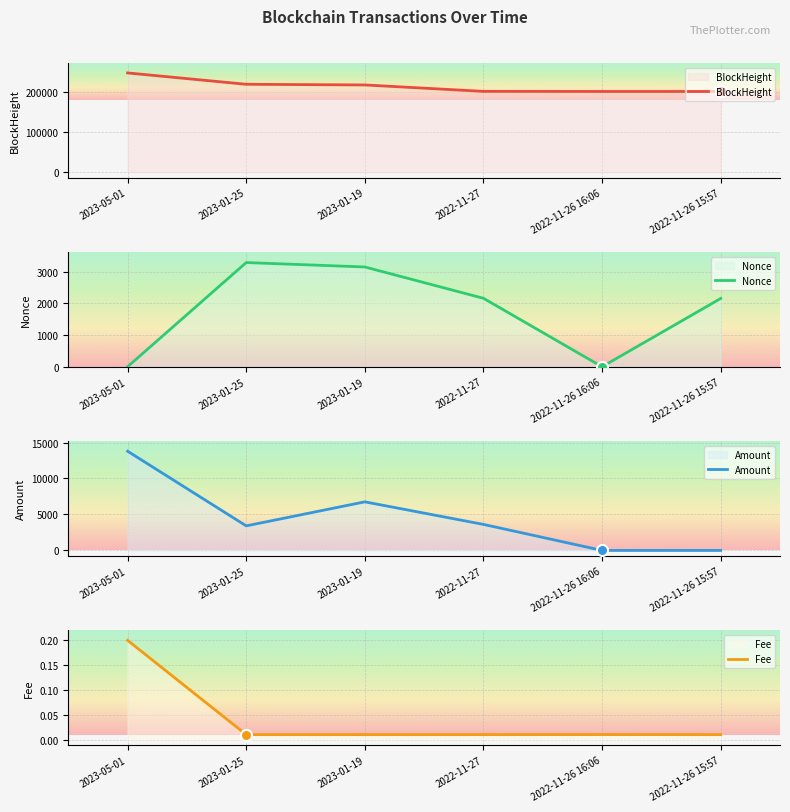

What is the difference between the highest and lowest values at 2022-11-26 16:06?

201396.0